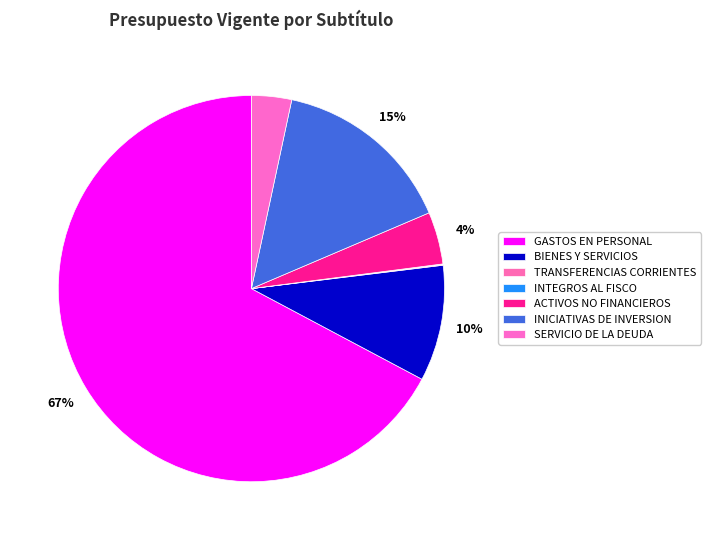

What percentage do TRANSFERENCIAS CORRIENTES and SERVICIO DE LA DEUDA together represent?

3.4%